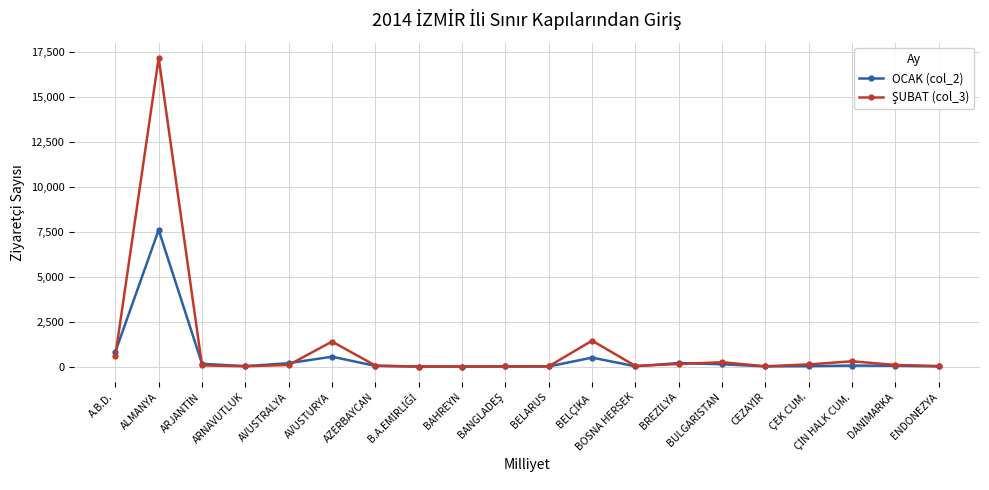

What is the maximum value for OCAK (col_2)?

7597